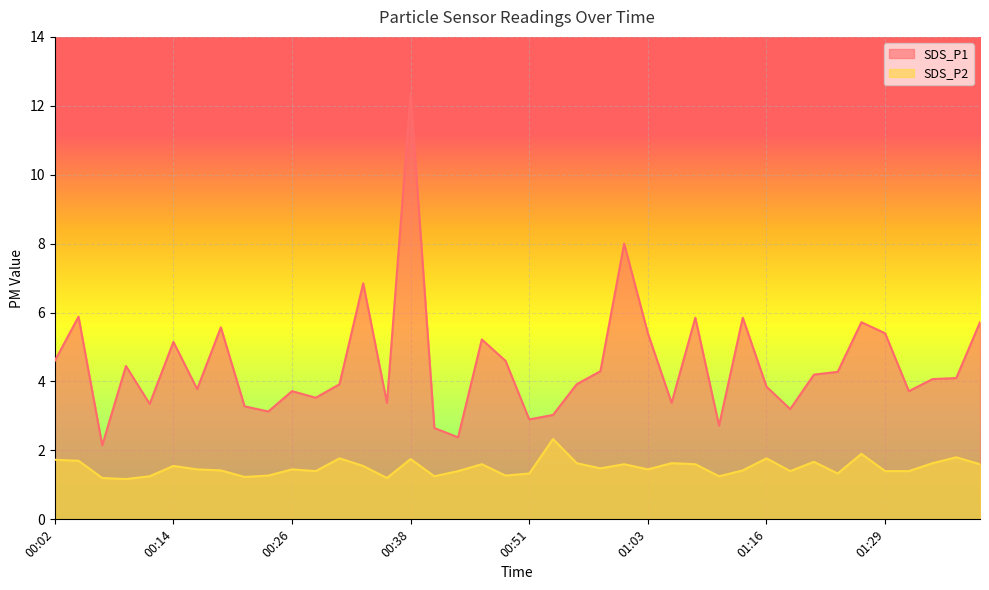

What are all the series names shown in the legend?

SDS_P1, SDS_P2